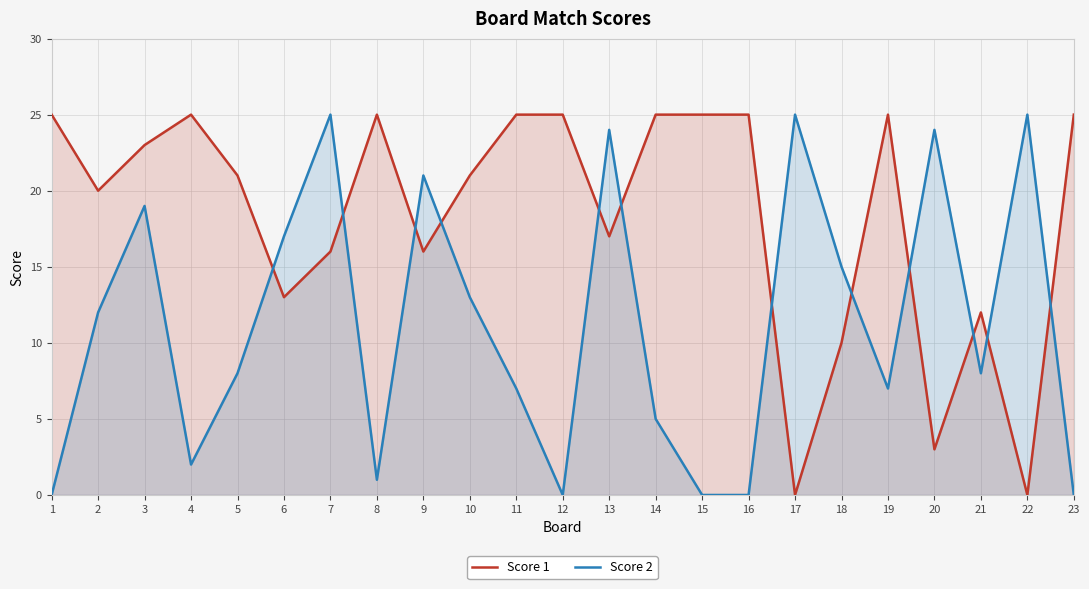

List the series in order of their overall mean, highest first.

Score 1, Score 2